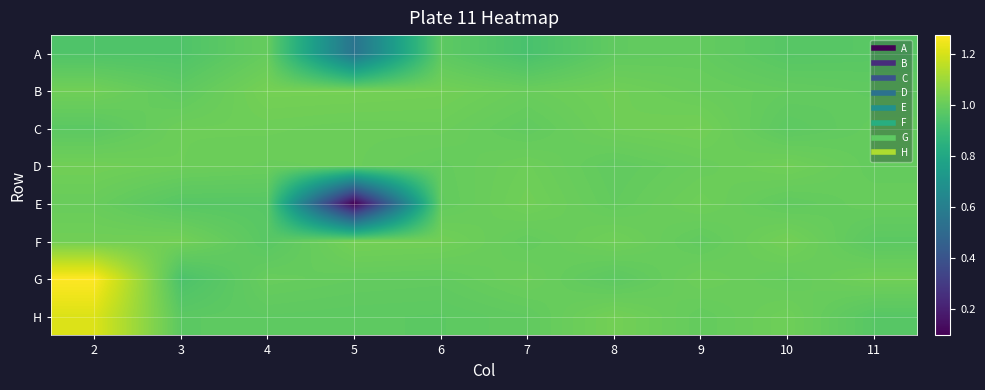

At how many categories does at least one series exceed 1?

10